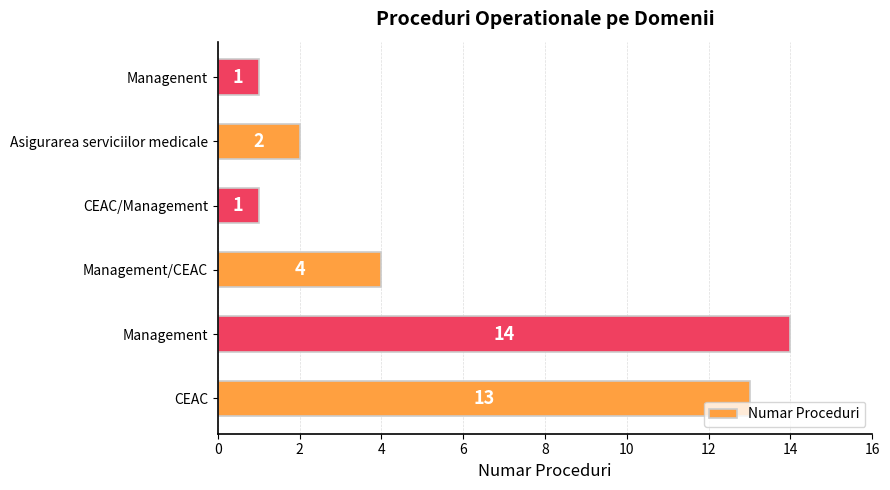

True or false: the data shows 1 at Managenent.

True